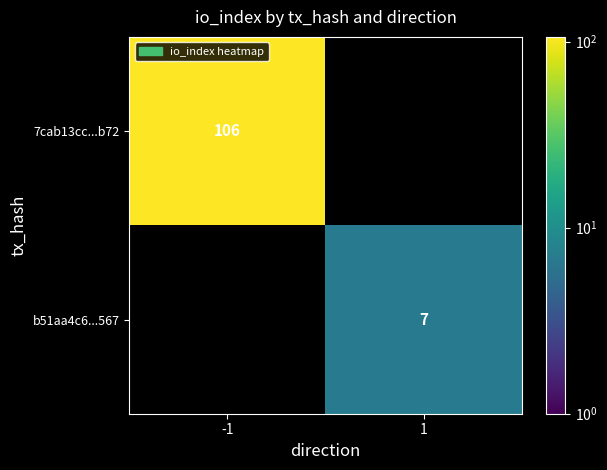

Which label corresponds to the largest value in the chart?

-1